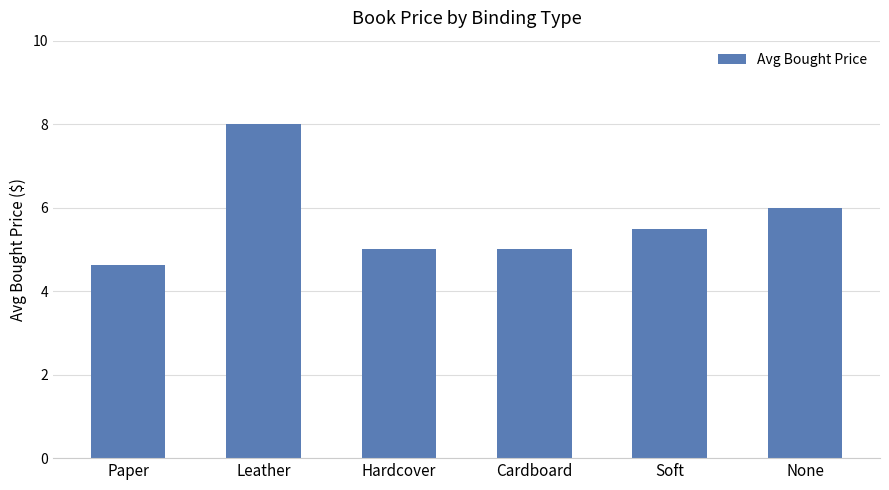

Where is the data nearest to the value 6?

None